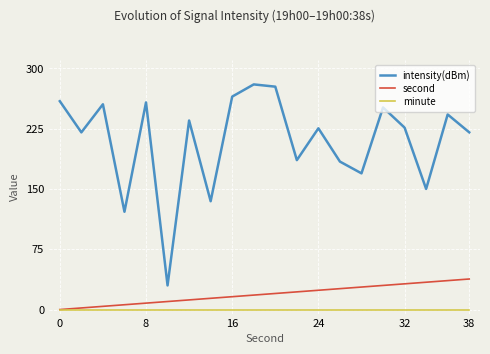

What is the maximum value shown in the chart?

280.0